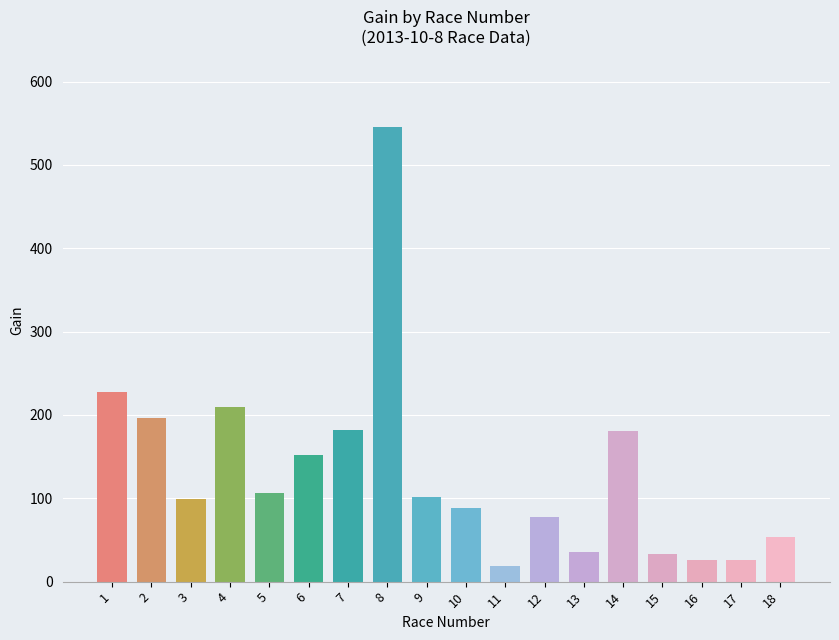

What is the change in value from 1 to 13?

-192